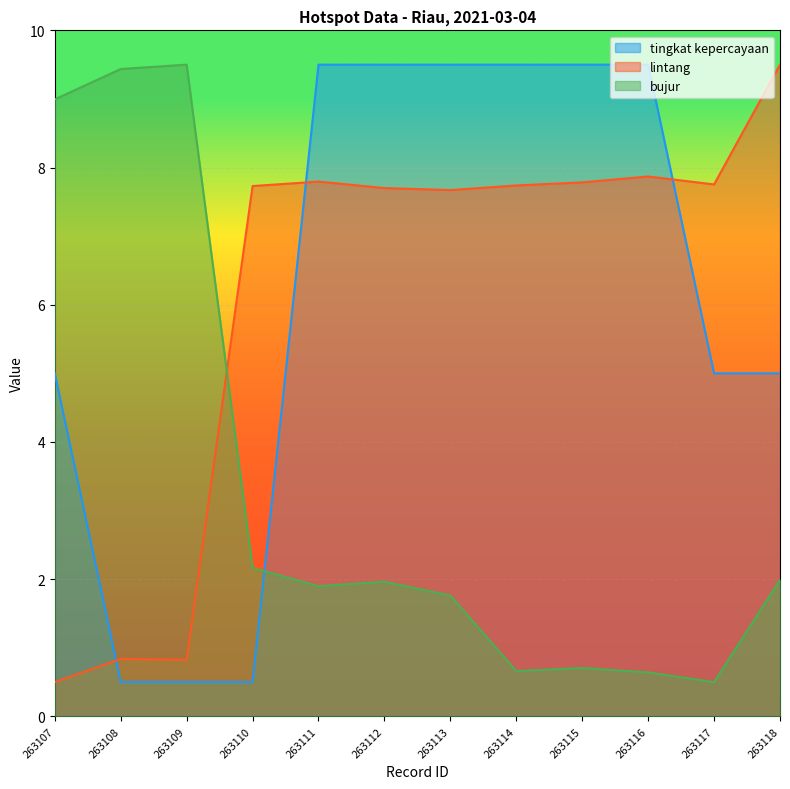

Between 263118 and 263114, which is larger?

263114